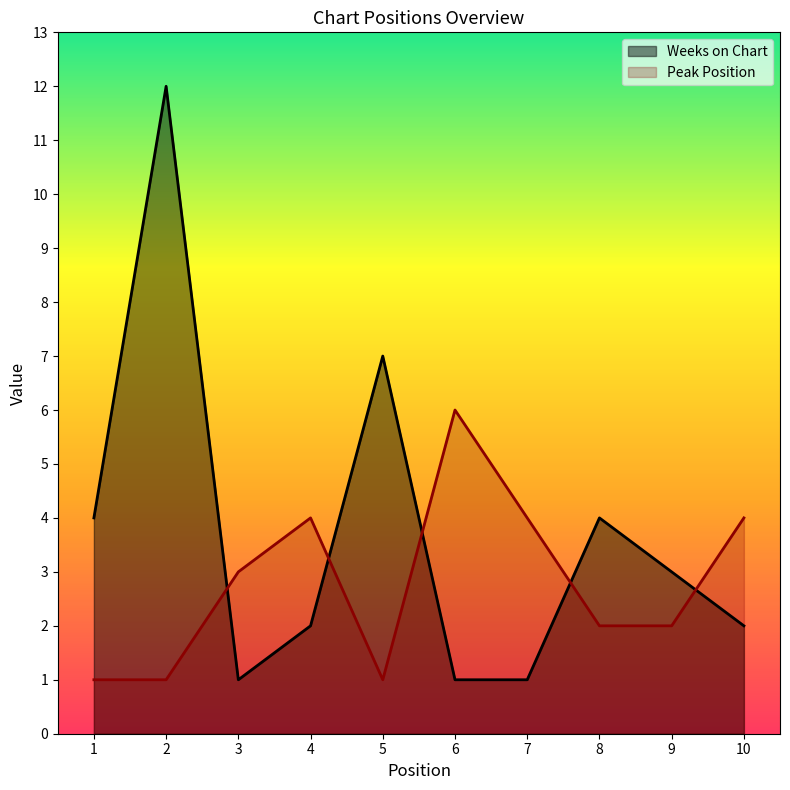

List the series in order of their overall mean, highest first.

Weeks on Chart, Peak Position